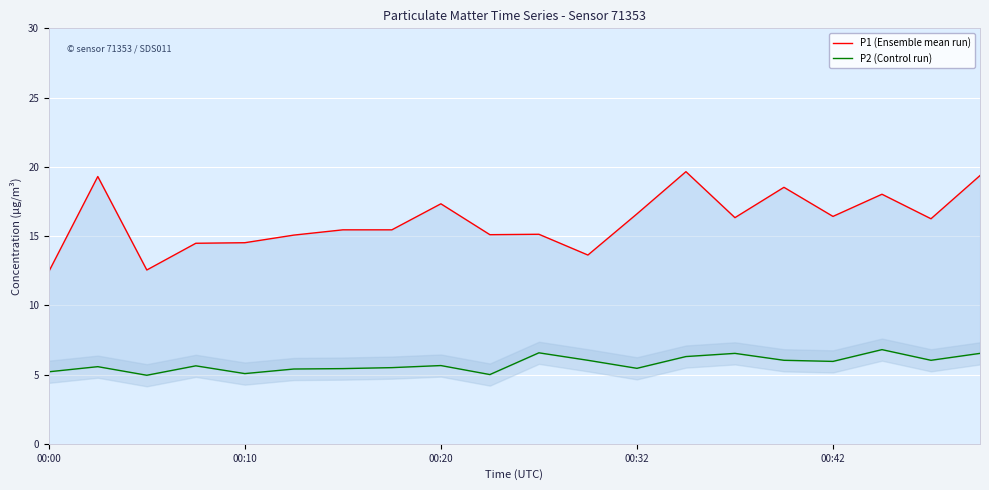

Is the value of P1 (Ensemble mean run) at 12 greater than the value of P2 (Control run) at 17?

Yes